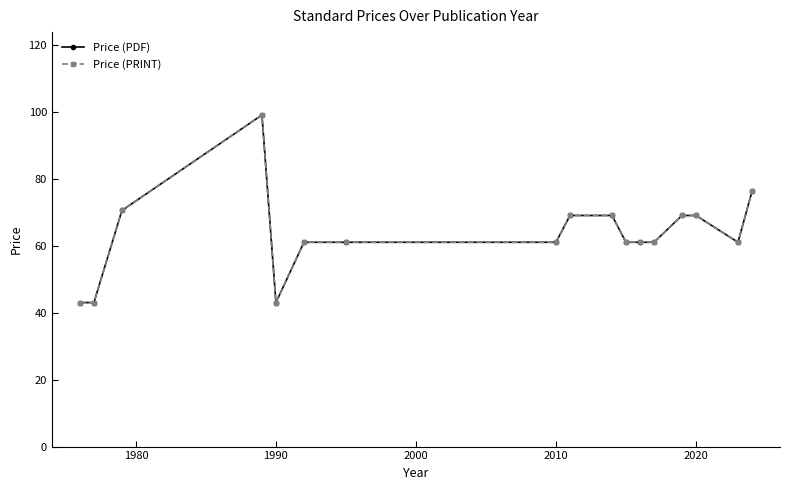

Is this an area chart (filled region under the line)?

No